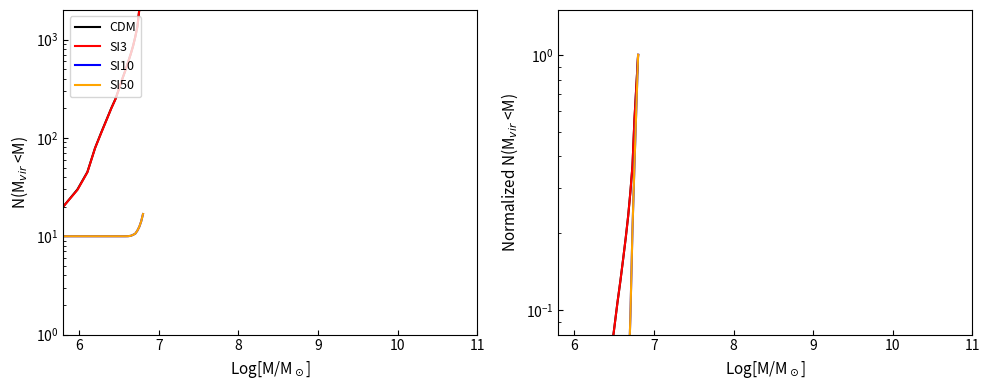

What is the value of the SI3 point at the 19th from the left?

0.8